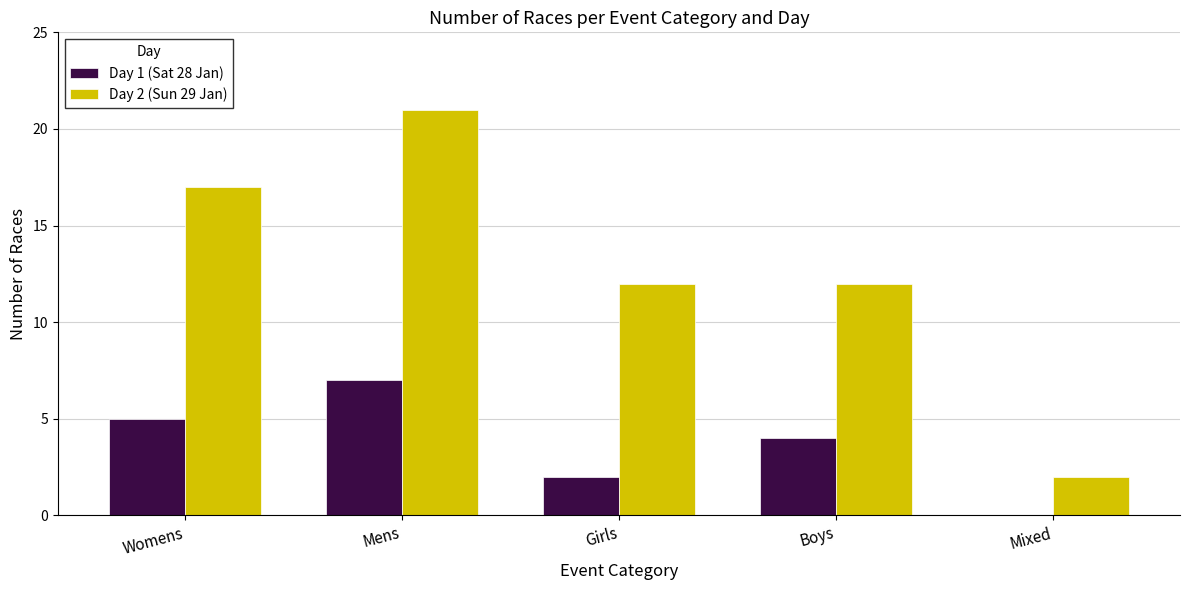

Is it true that Day 2 (Sun 29 Jan) equals 3 at Boys?

False